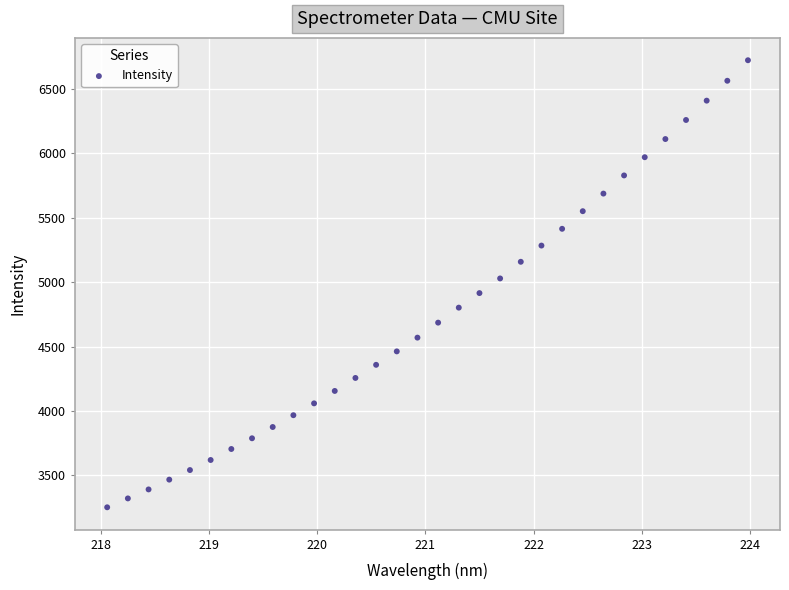

What is the range of X values (max minus min)?

5.9